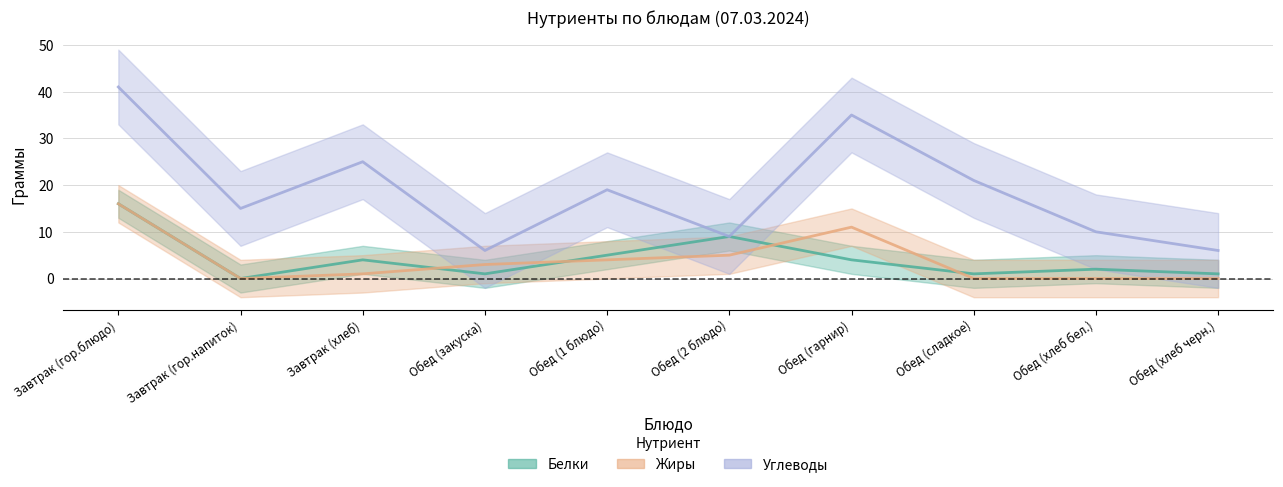

True or false: Белки has a value of 0 at Завтрак (гор.напиток).

True